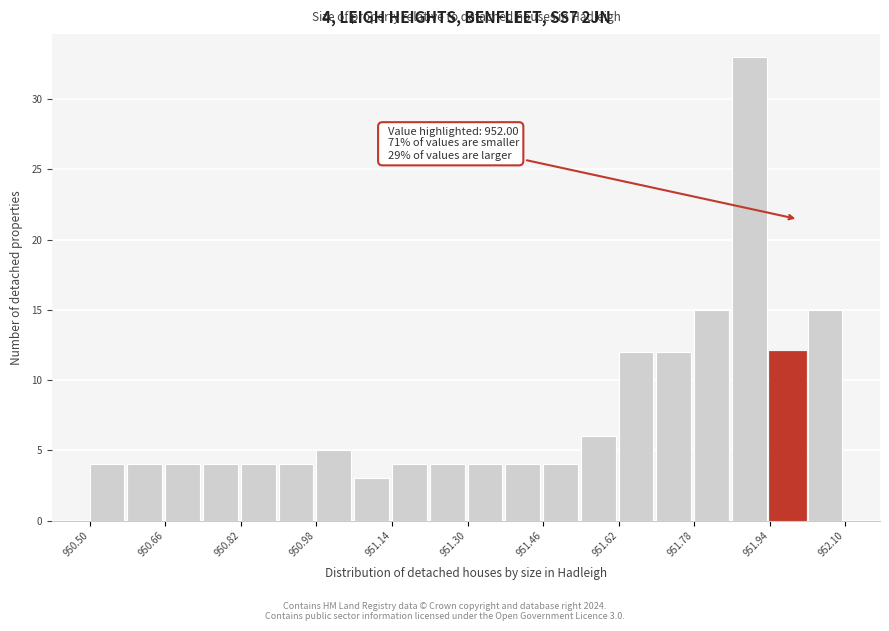

Over which range of the x-axis is the bar tallest?

951.86 to 951.94